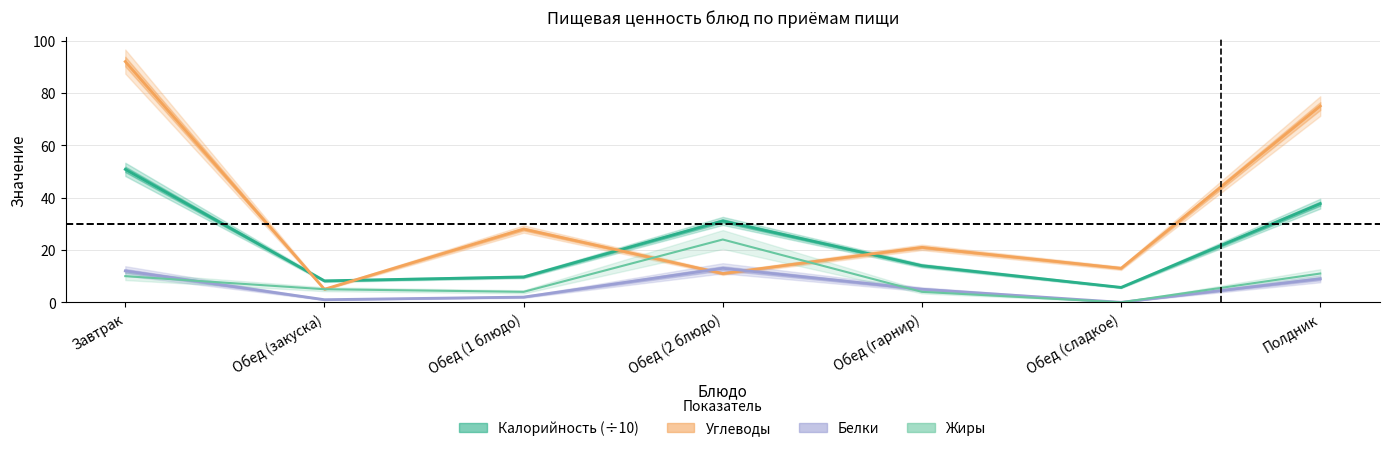

What is the value of the Углеводы point at the 7th from the left?

75.0